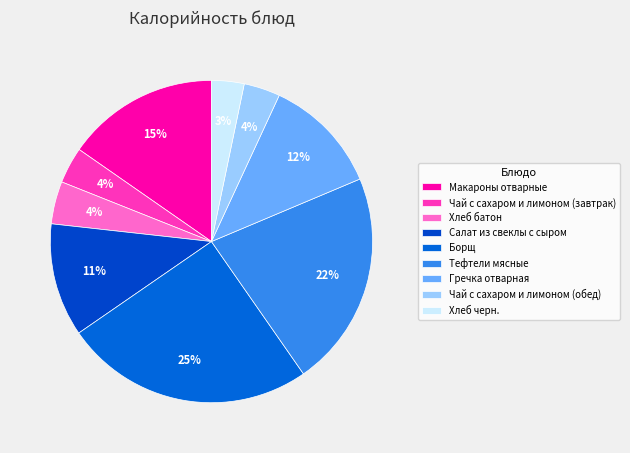

How many slices are in this pie chart?

9